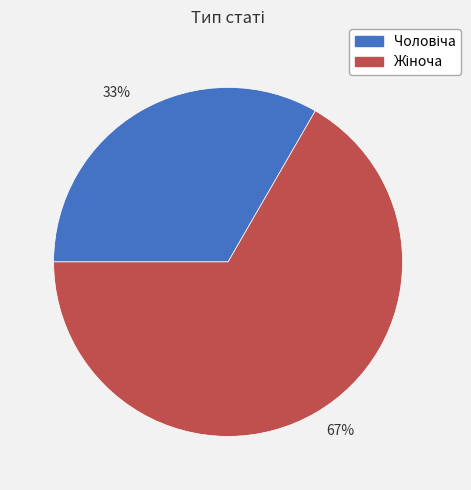

True or false: 33% accounts for 33% of the total.

True